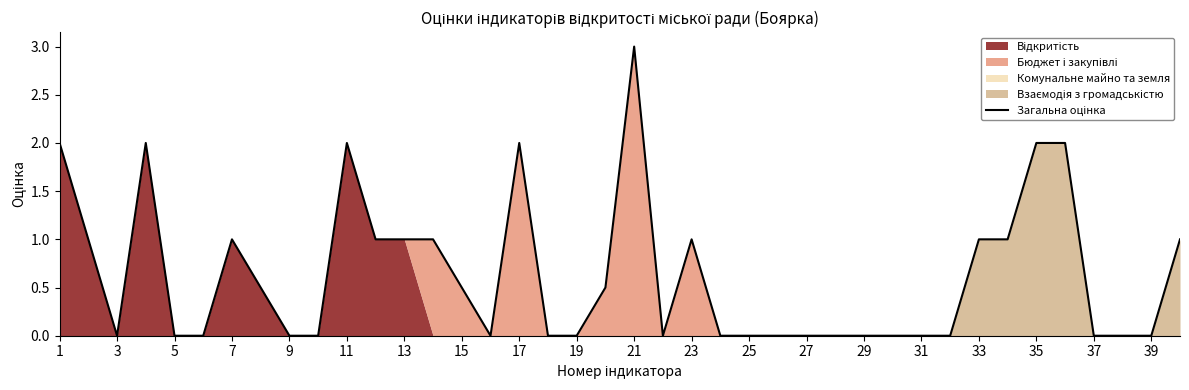

True or false: there are more than 0 points higher than both neighbors.

True